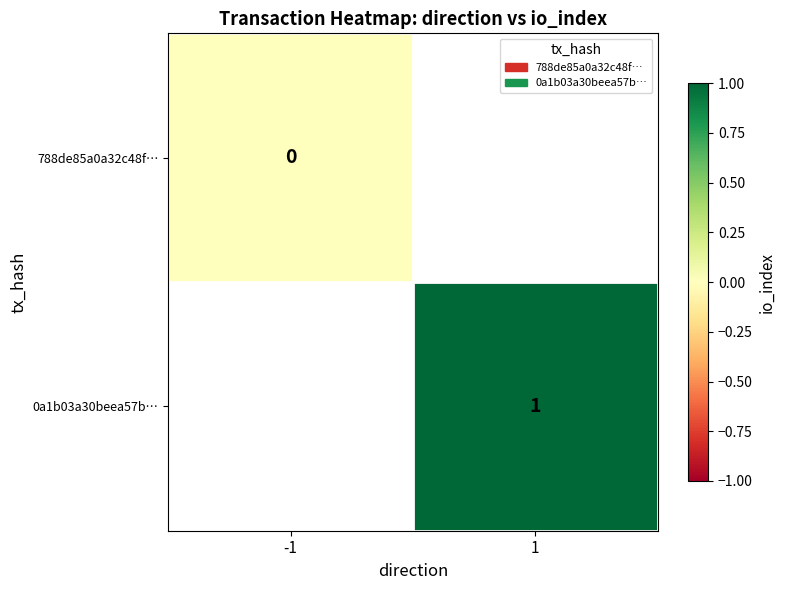

How many data points does each series have?

2